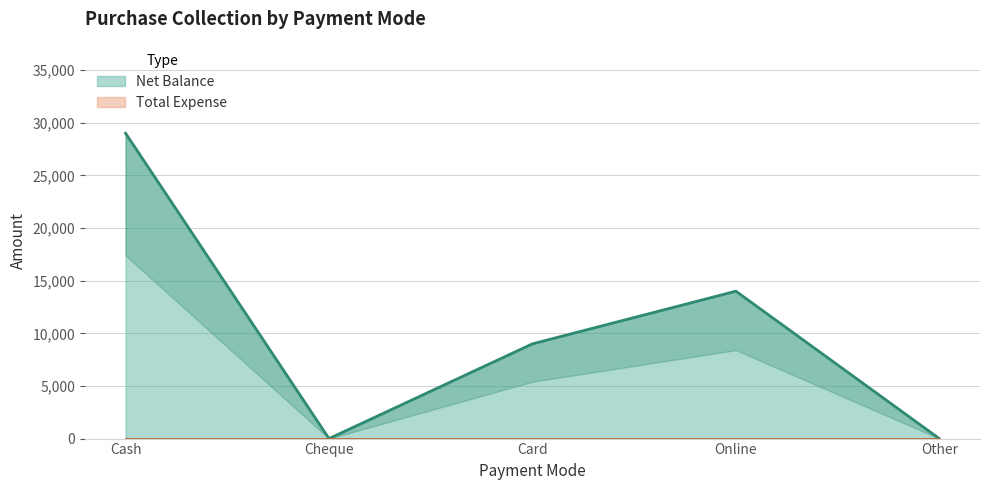

Where is the data nearest to the value 14500?

Online